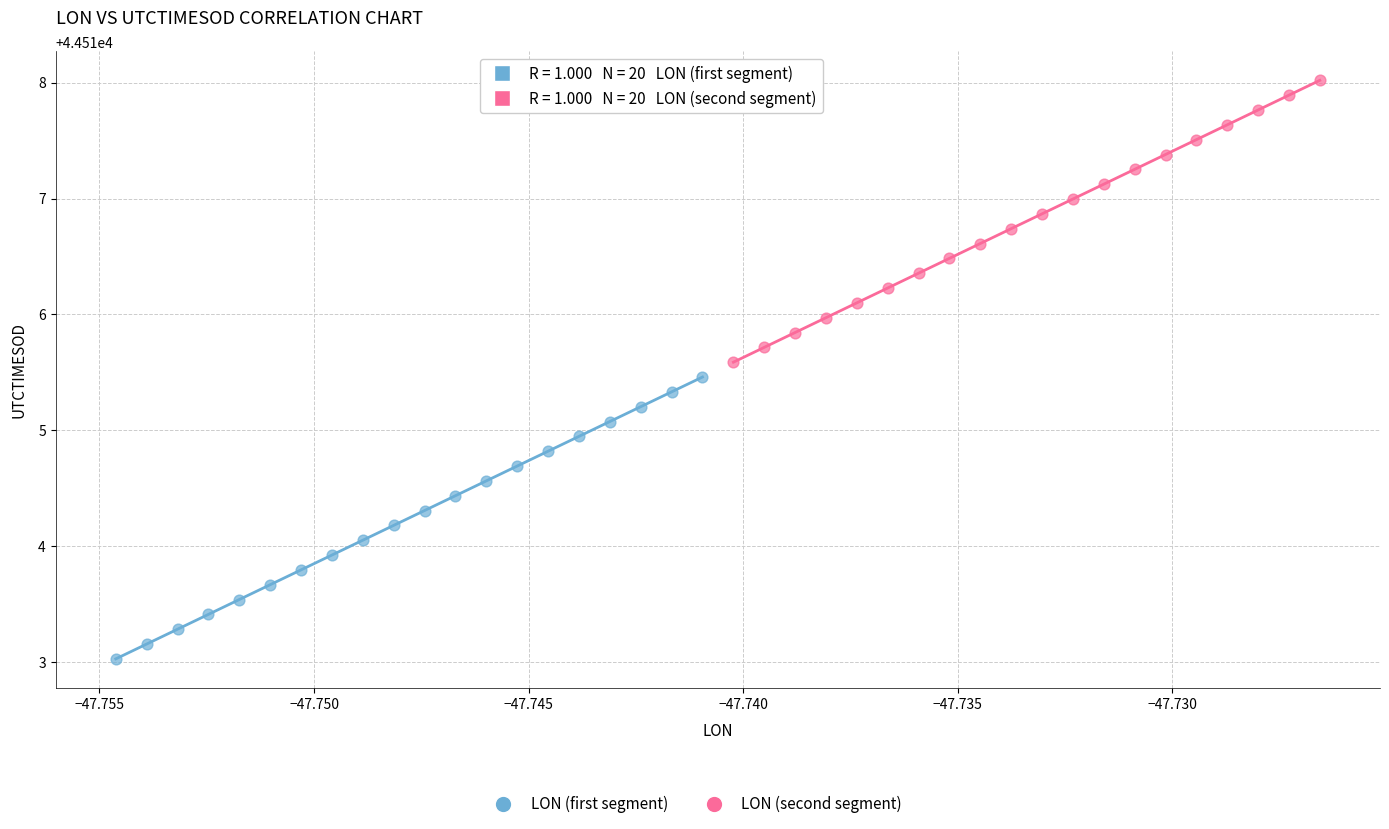

Which series contains the highest Y value?

LON (second segment)